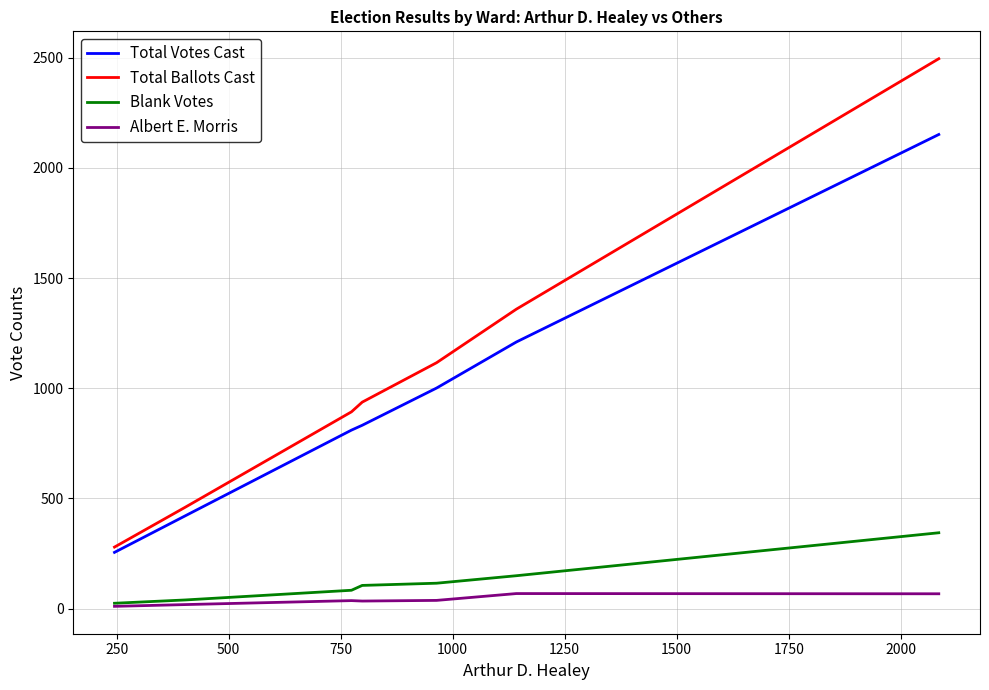

True or false: Albert E. Morris and Total Votes Cast intersect in this chart.

False